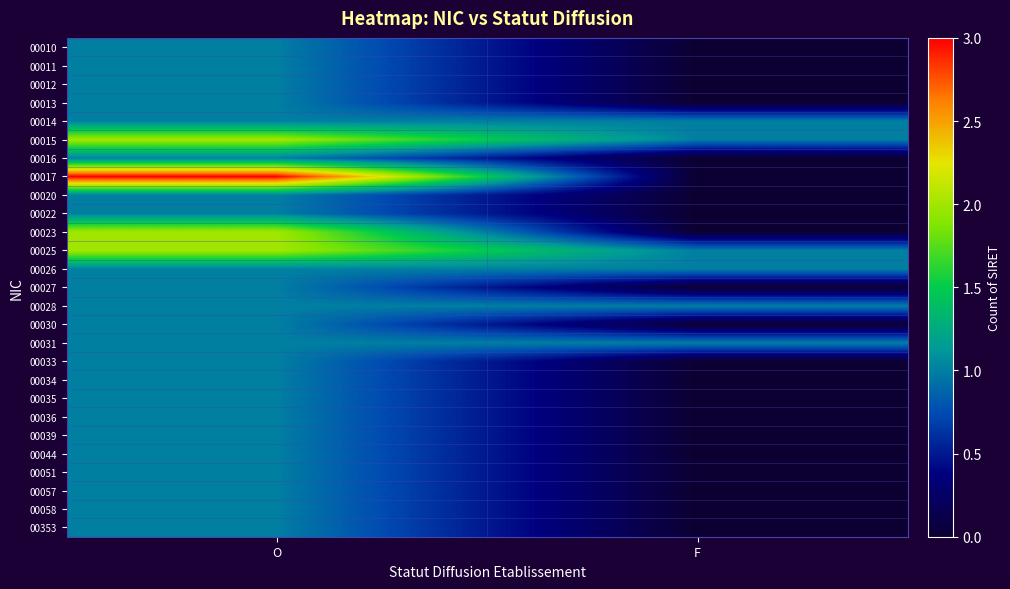

What is the greatest value displayed?

3